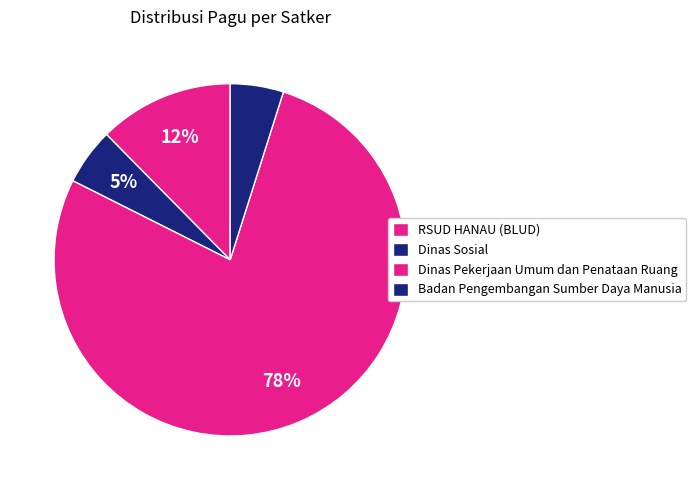

The Dinas Pekerjaan Umum dan Penataan Ruang slice represents 44% of the pie. True or false?

False